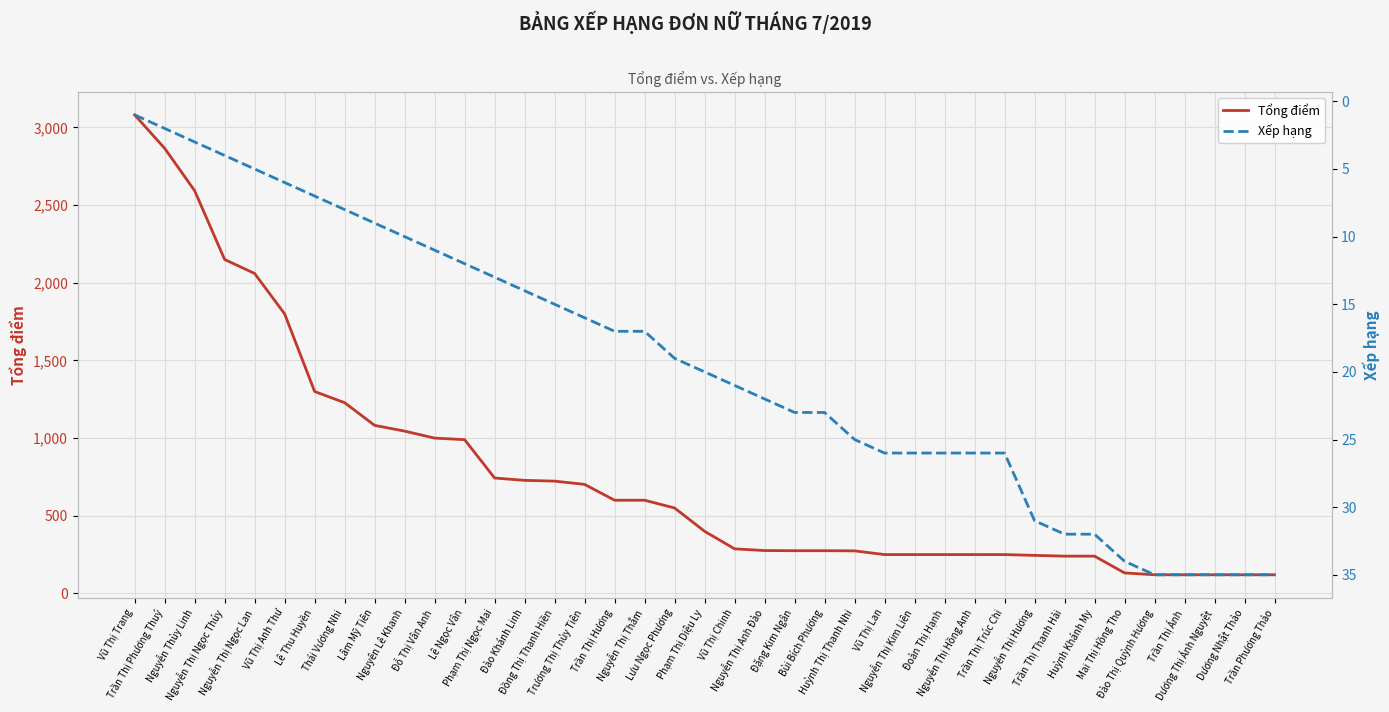

The Tổng điểm series shows 275 at Bùi Bích Phương. True or false?

True